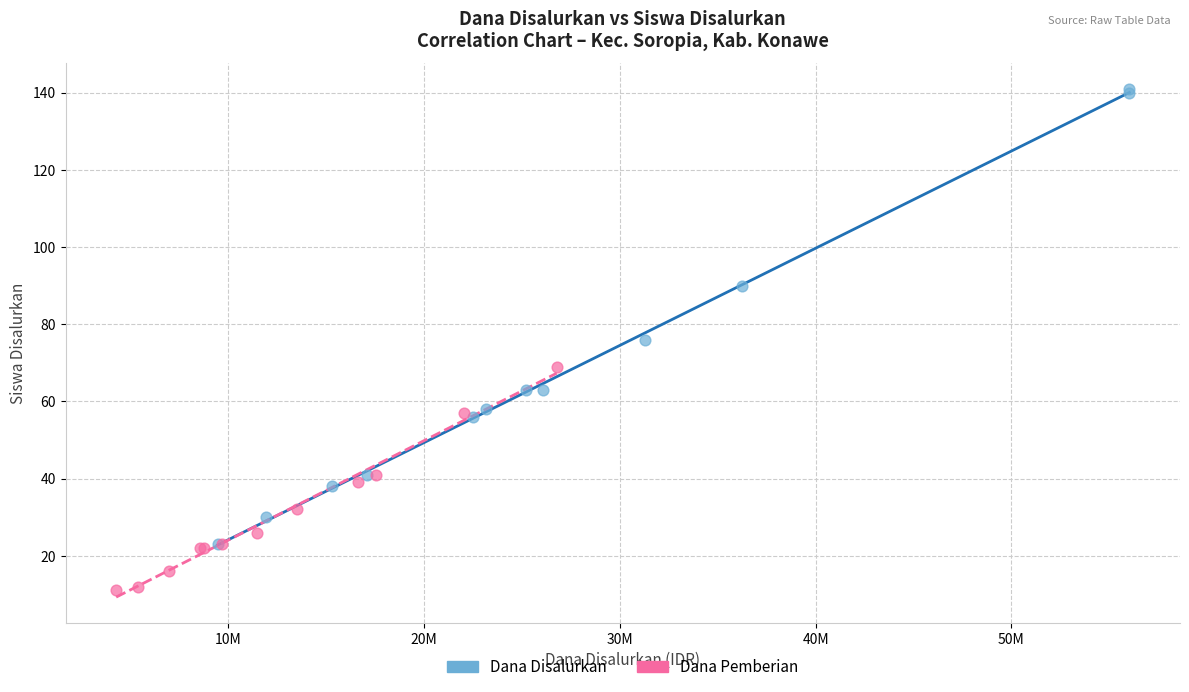

Which series has the largest Y range (max minus min)?

Dana Disalurkan